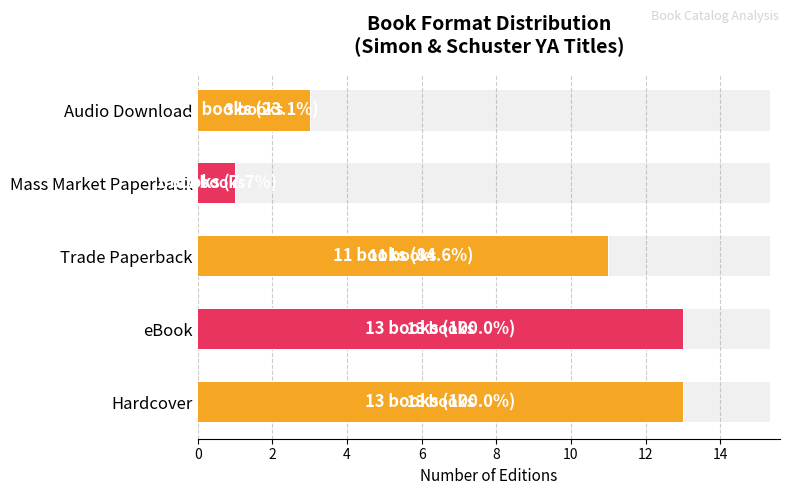

What is the sum of the values at Audio Download and Trade Paperback?

14